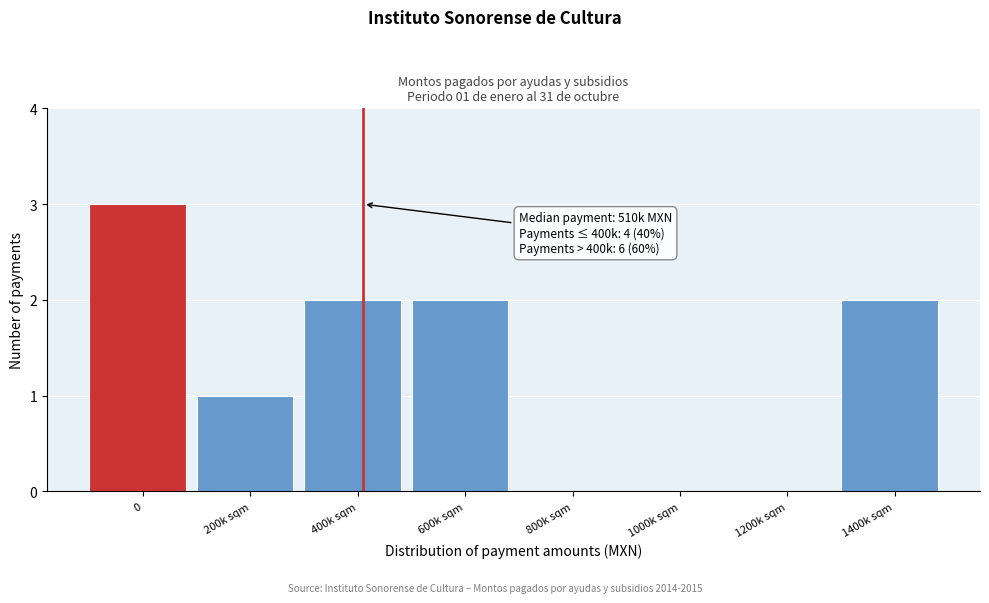

Reading left to right, list all the values displayed in this chart.

0=3	200k sqm=1	400k sqm=2	600k sqm=2	800k sqm=0	1000k sqm=0	1200k sqm=0	1400k sqm=2